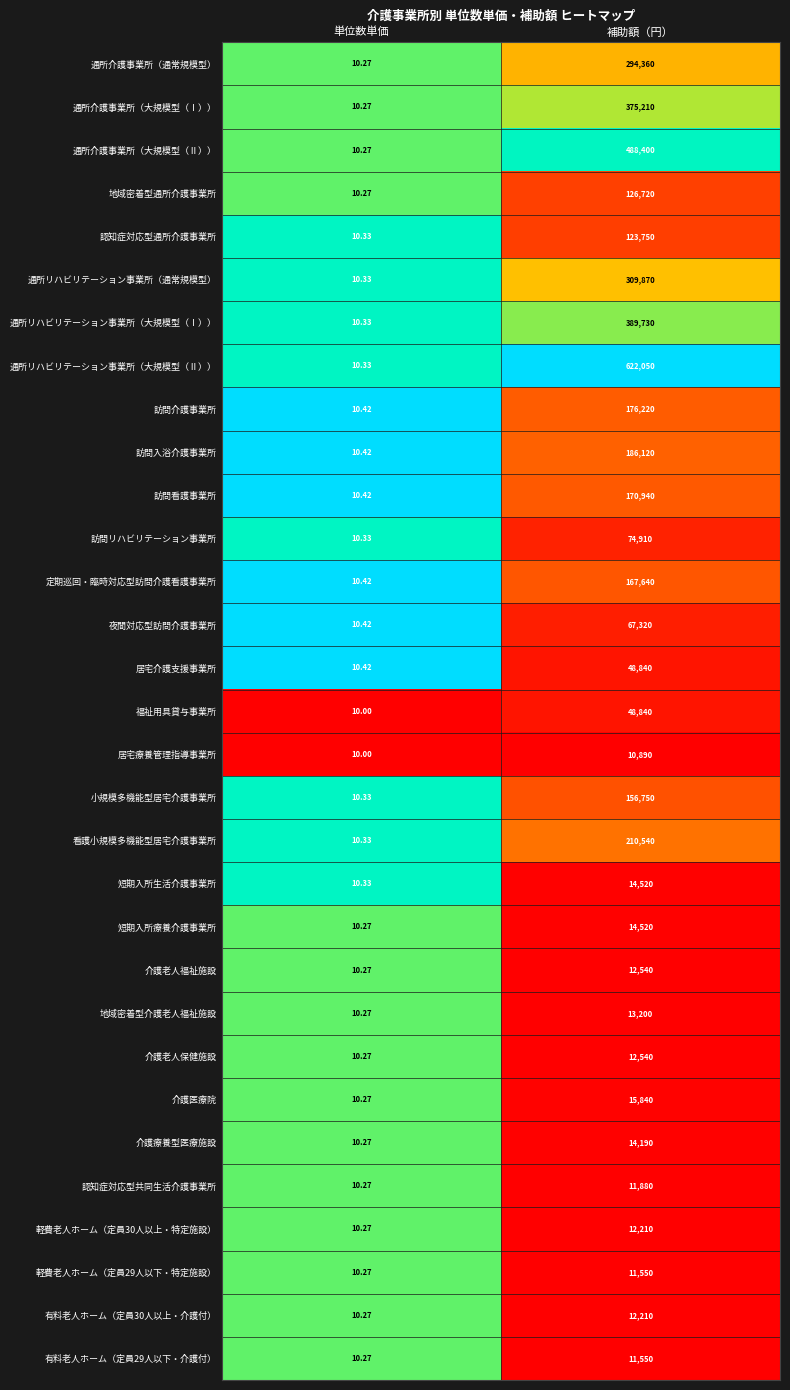

Rank the categories by 介護老人福祉施設 value from highest to lowest.

補助額（円）, 単位数単価